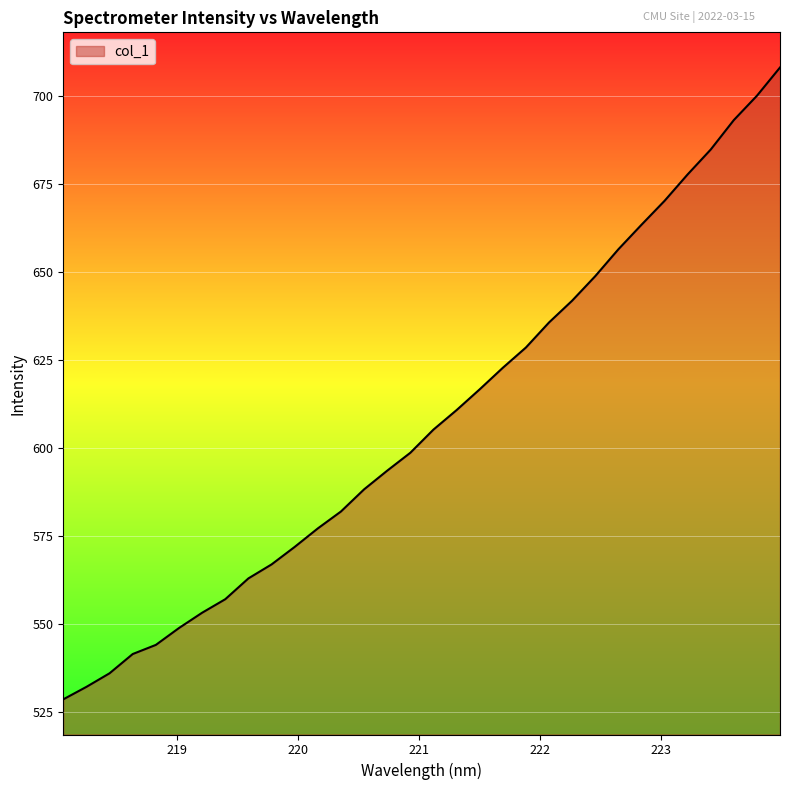

What is the difference between the maximum and minimum values?

179.7